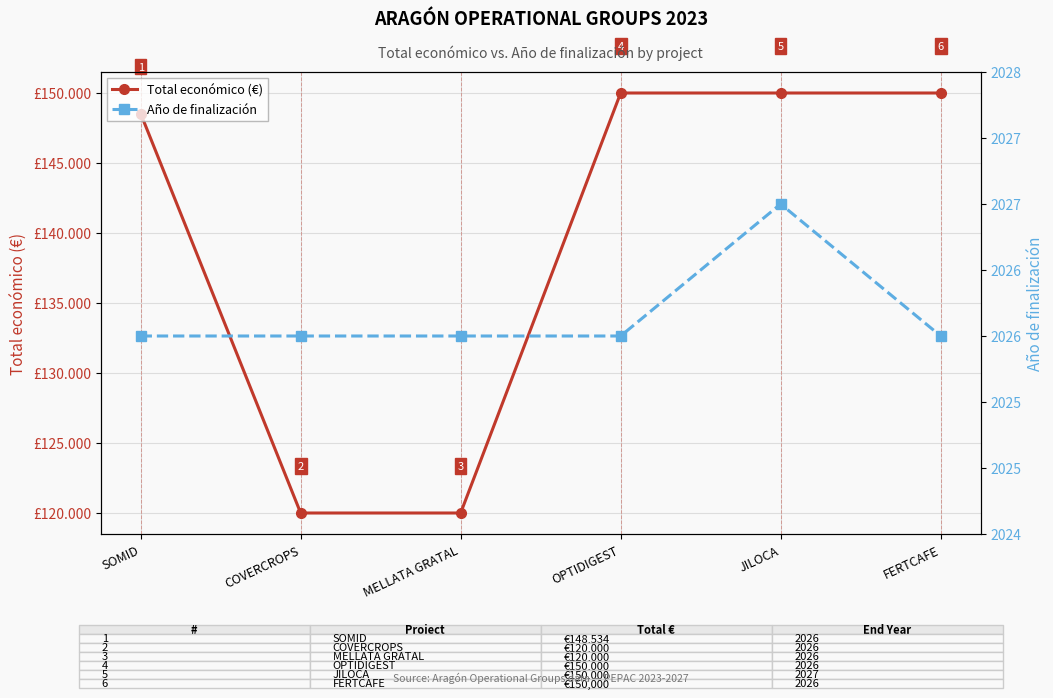

Is this an area chart (filled region under the line)?

No